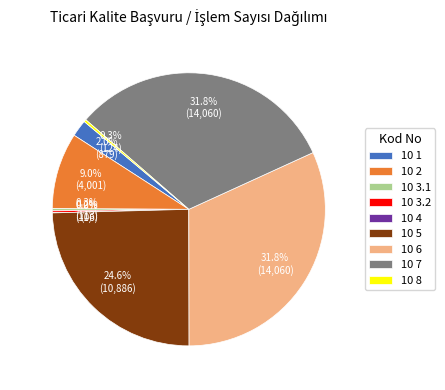

Between 10 1 and 10 2, which is larger?

10 2